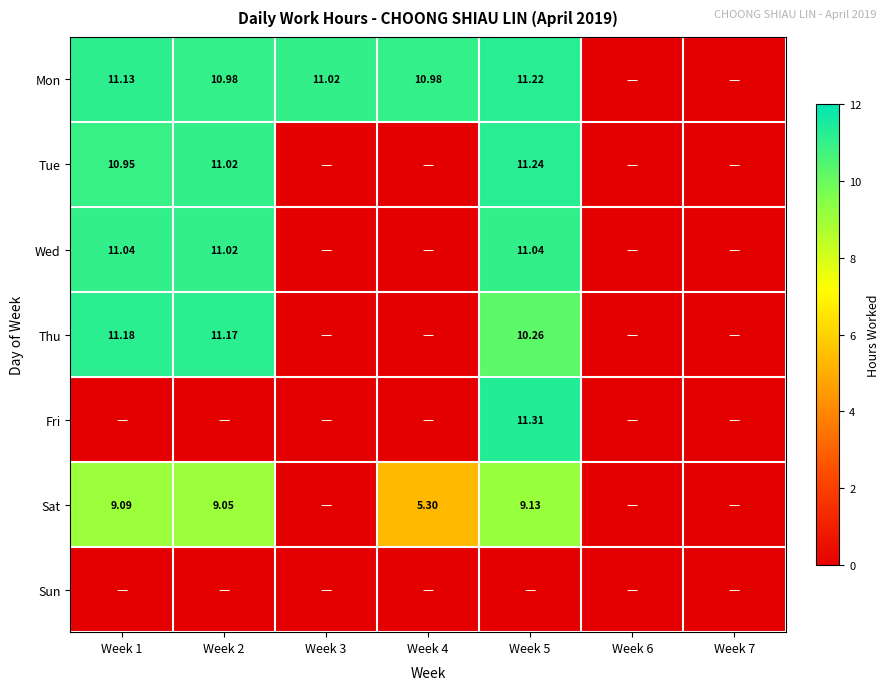

How many positive values does the Fri series have?

1